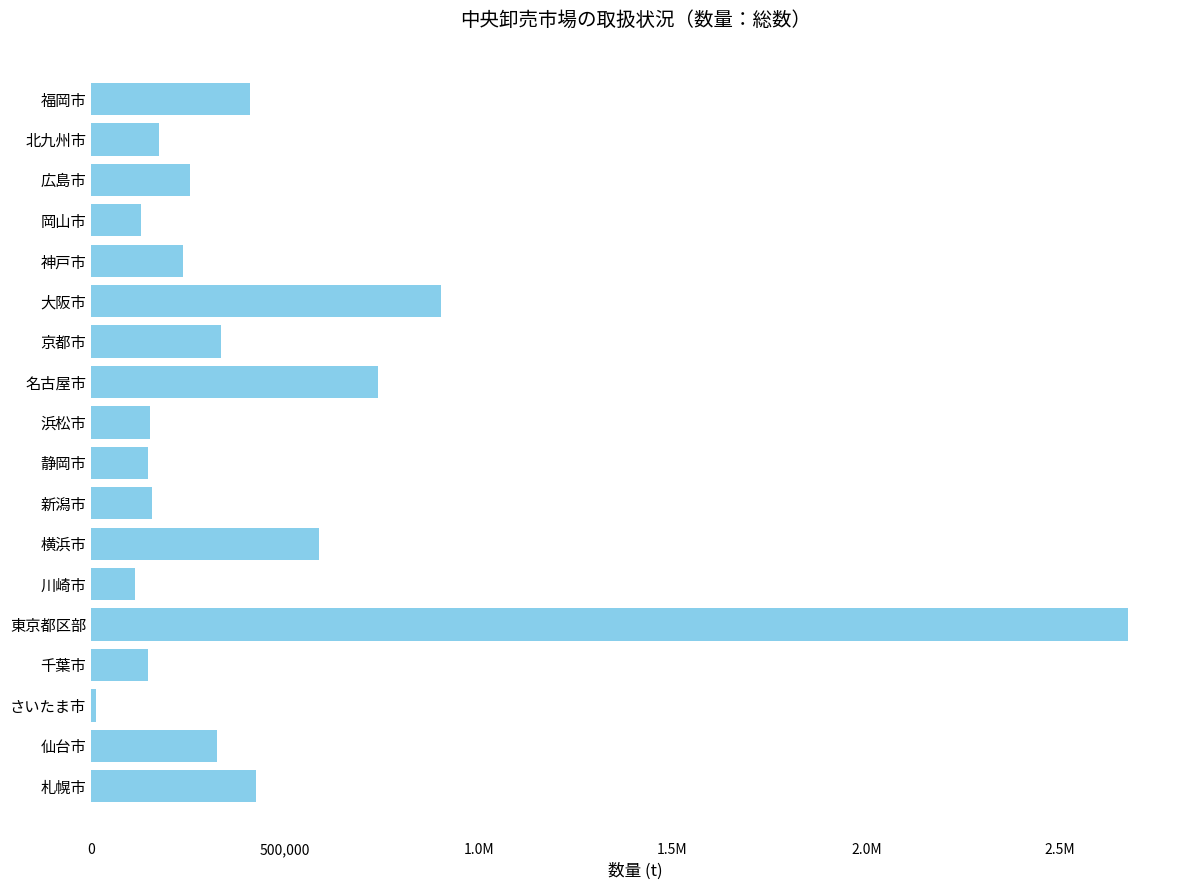

Are the bars horizontal?

Yes